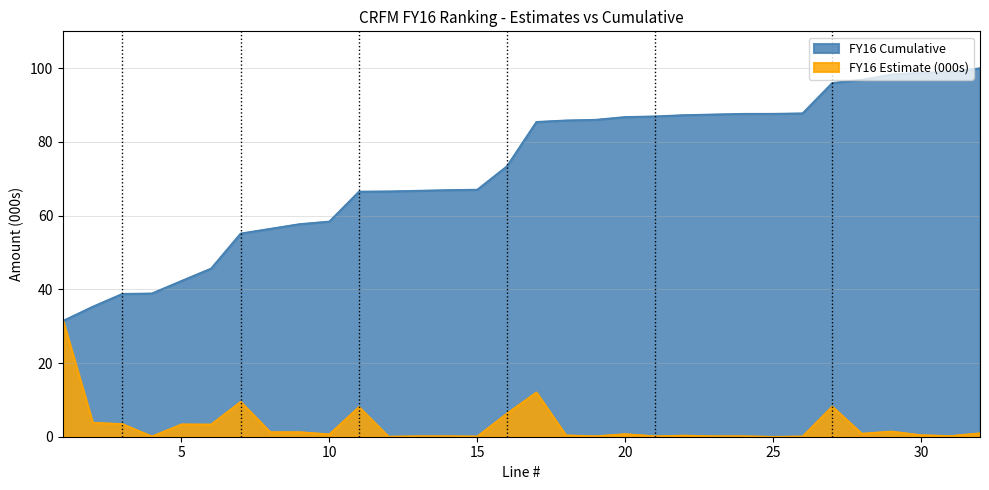

The FY16 Estimate (000s) series shows 3.4 at 5. True or false?

True